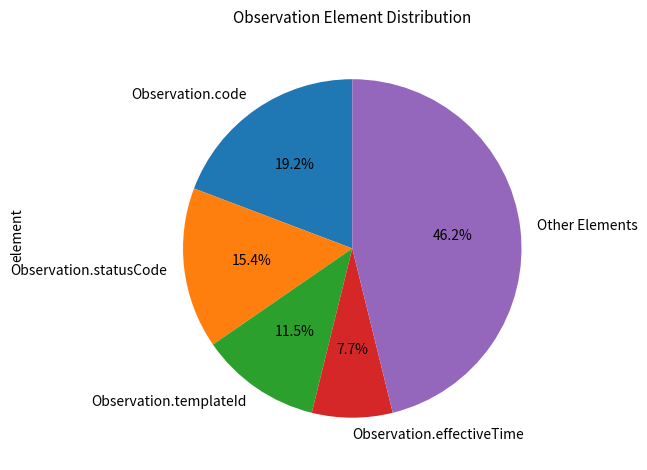

Does any single category account for the majority?

No